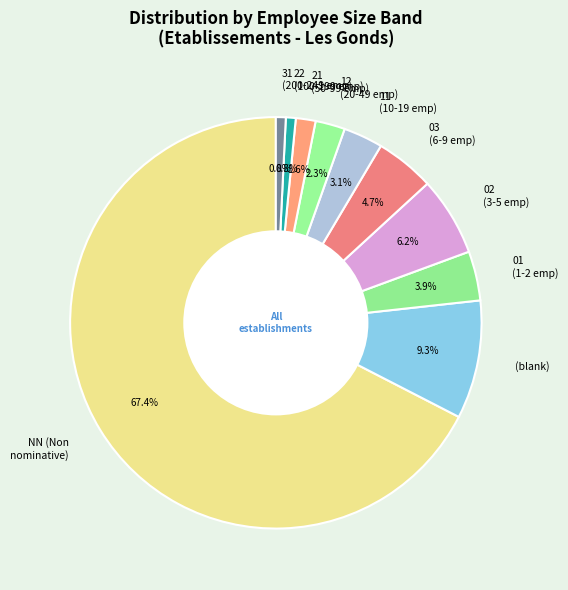

Do 02 (3-5 emp) and 12 (20-49 emp) together represent more than half of the pie?

No